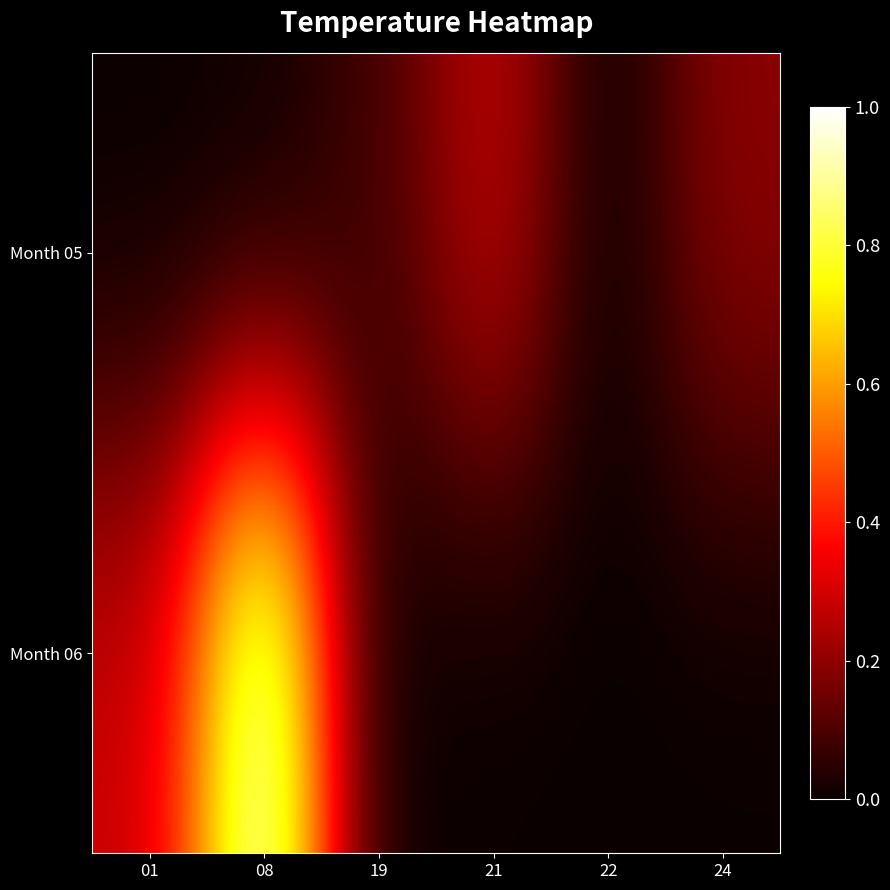

What is the total value across all series at 01?

0.3